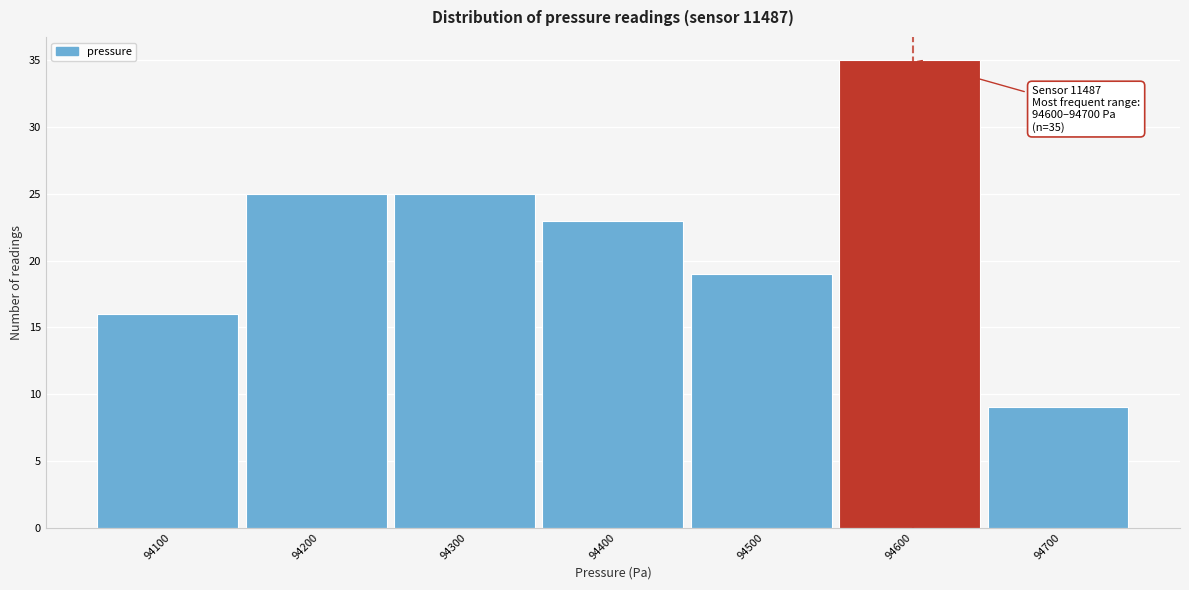

Reading left to right, extract all data points from this chart.

94100=16	94200=25	94300=25	94400=23	94500=19	94600=35	94700=9